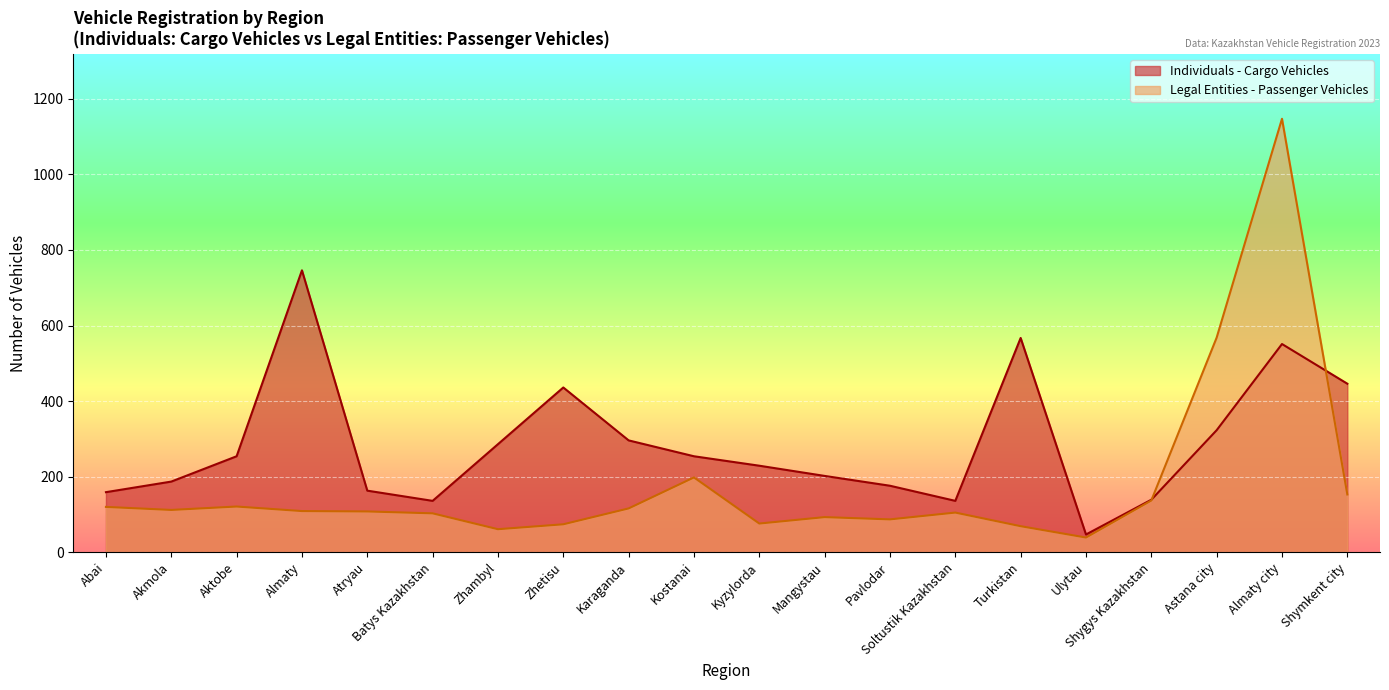

What is the maximum value for Legal Entities - Passenger Vehicles?

1147